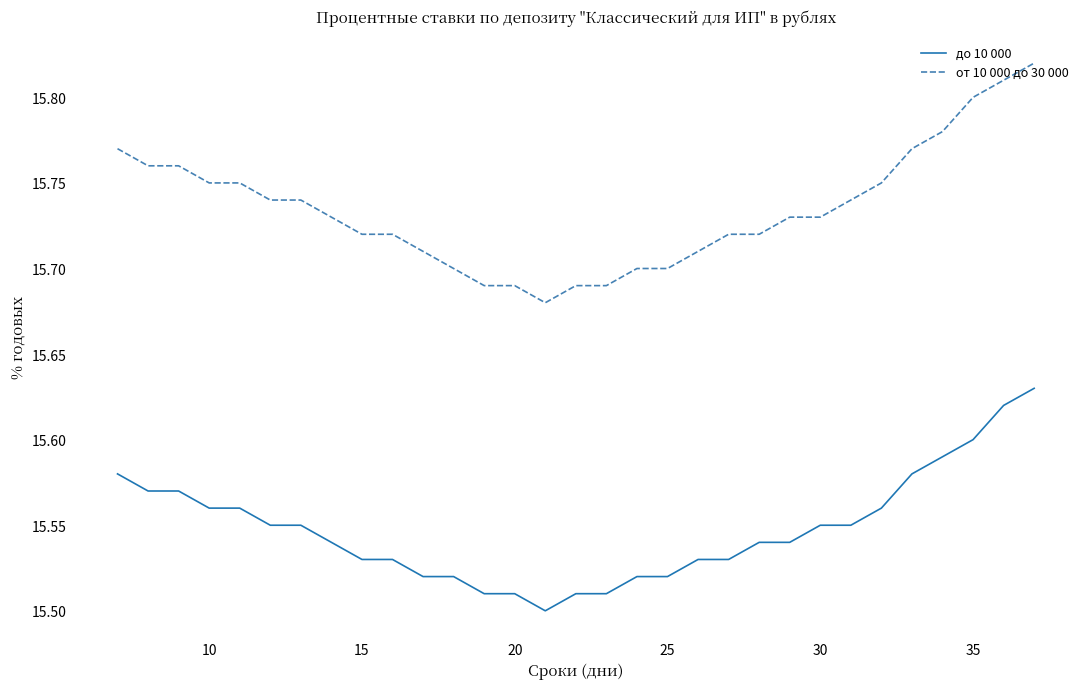

List the series in order of their overall mean, lowest first.

до 10 000, от 10 000 до 30 000